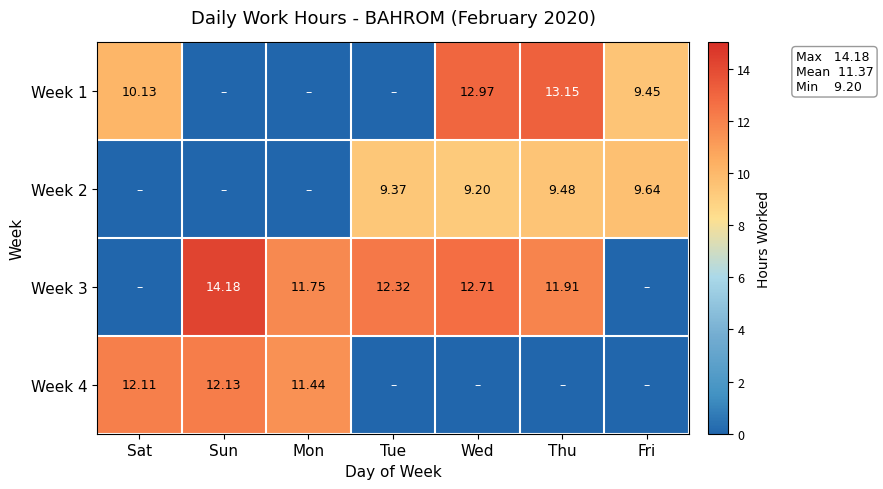

Is the value of Week 2 at Wed greater than the value of Week 3 at Thu?

No